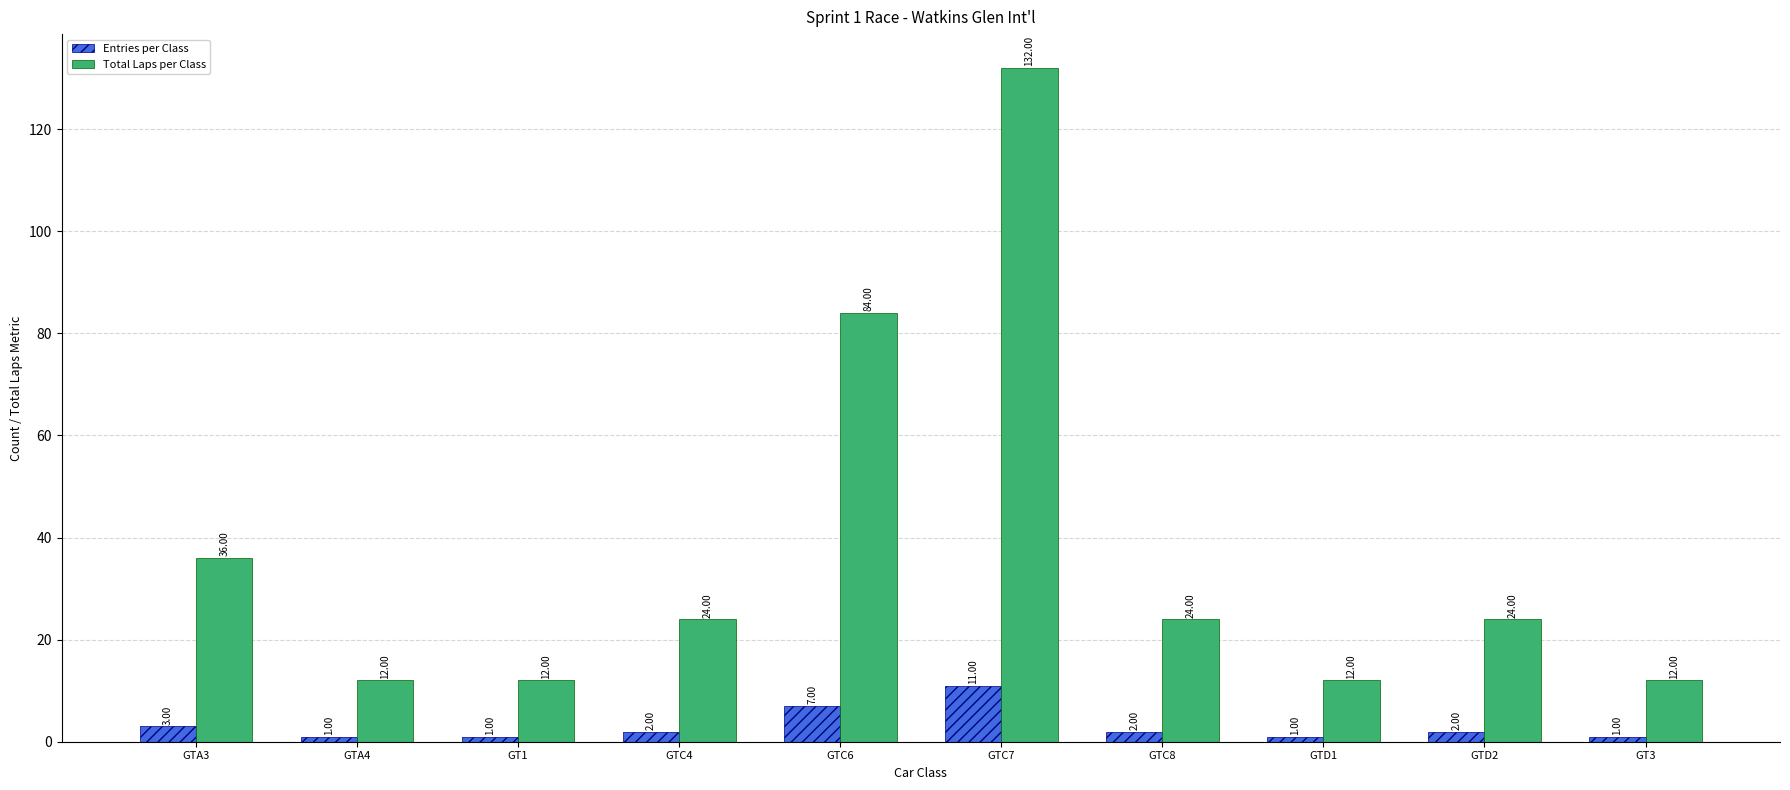

Reading right to left, what are all the values shown in this chart?

Entries per Class: 1	2	1	2	11	7	2	1	1	3
Total Laps per Class: 12	24	12	24	132	84	24	12	12	36